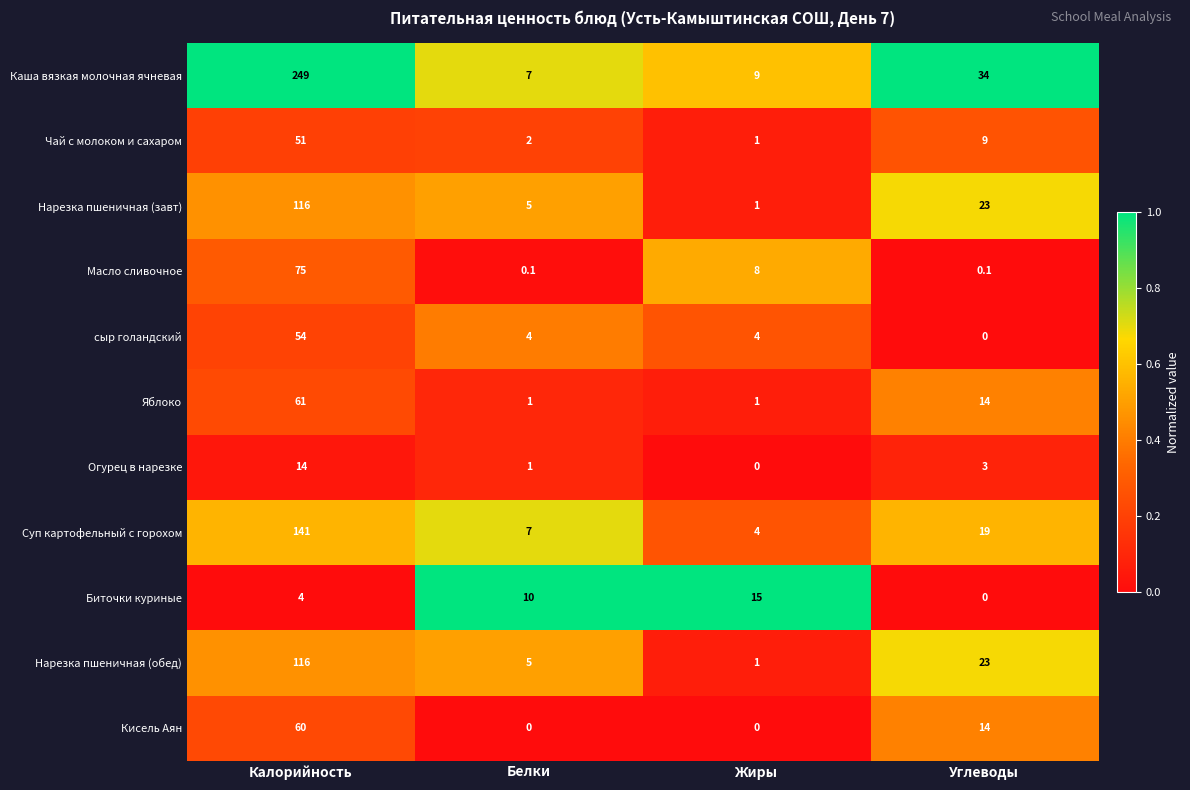

Which series has the largest range (max minus min)?

Каша вязкая молочная ячневая